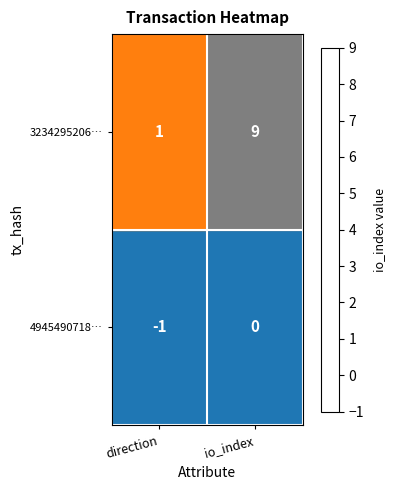

What is the maximum value shown in the chart?

9